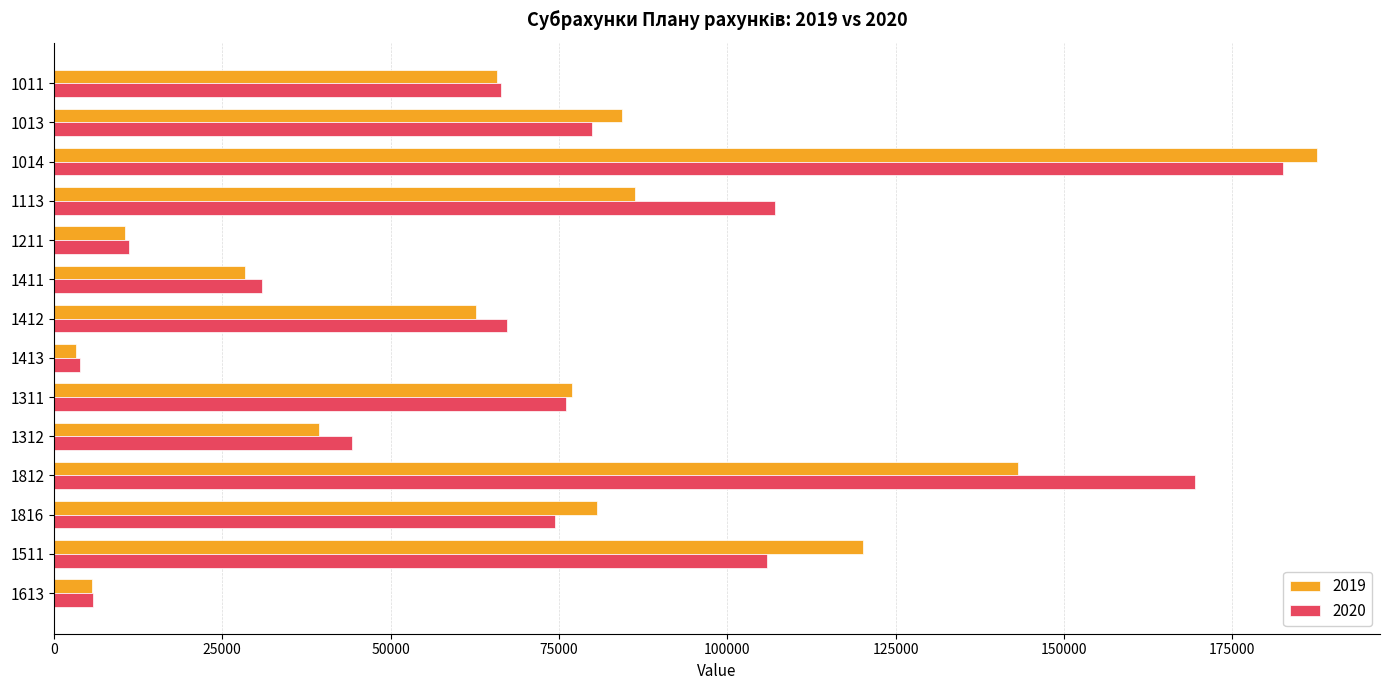

What is the difference between the highest and lowest values at 1812?

26362